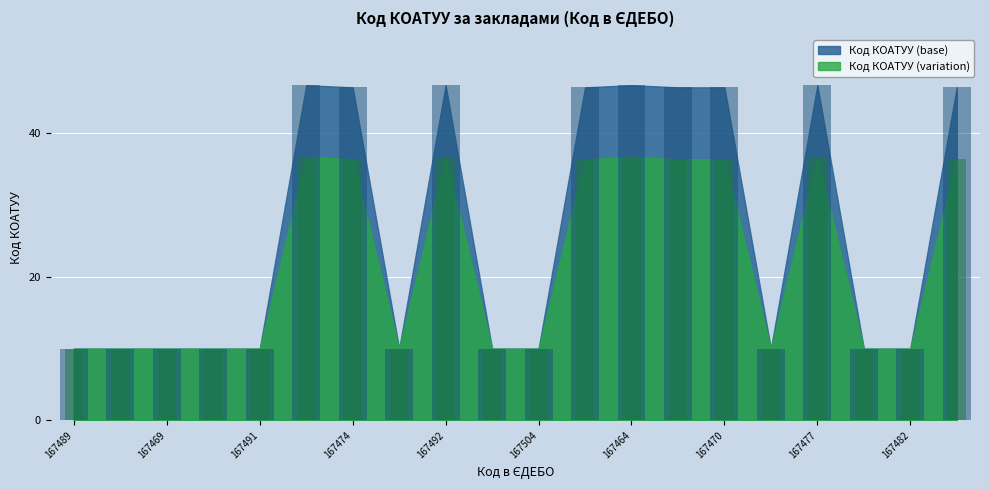

What is the label of the 11th bar from the right?

167498